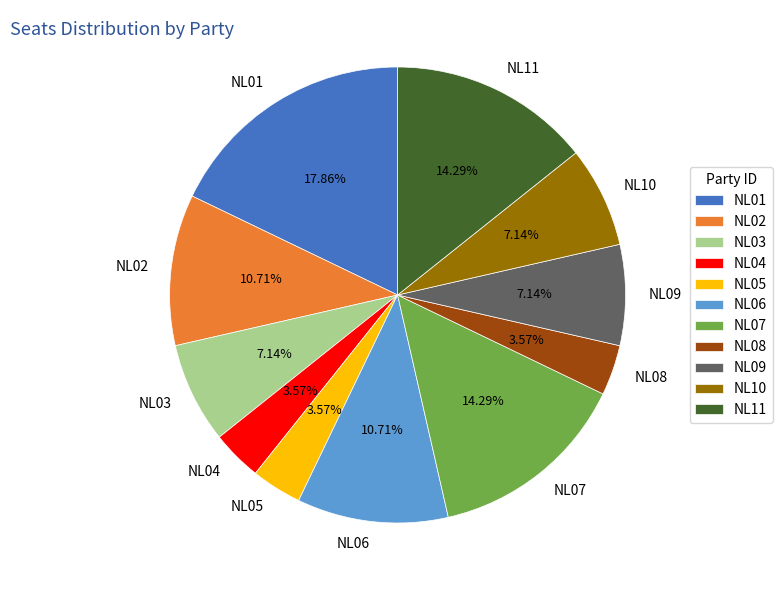

Do NL04 and NL03 together represent more than half of the pie?

No